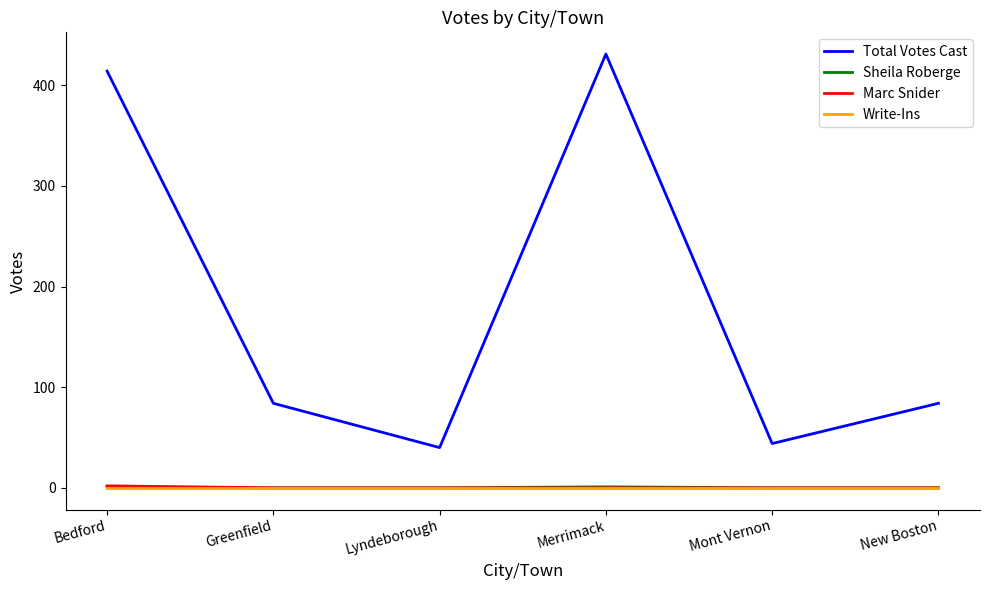

What is the minimum value for Total Votes Cast?

40